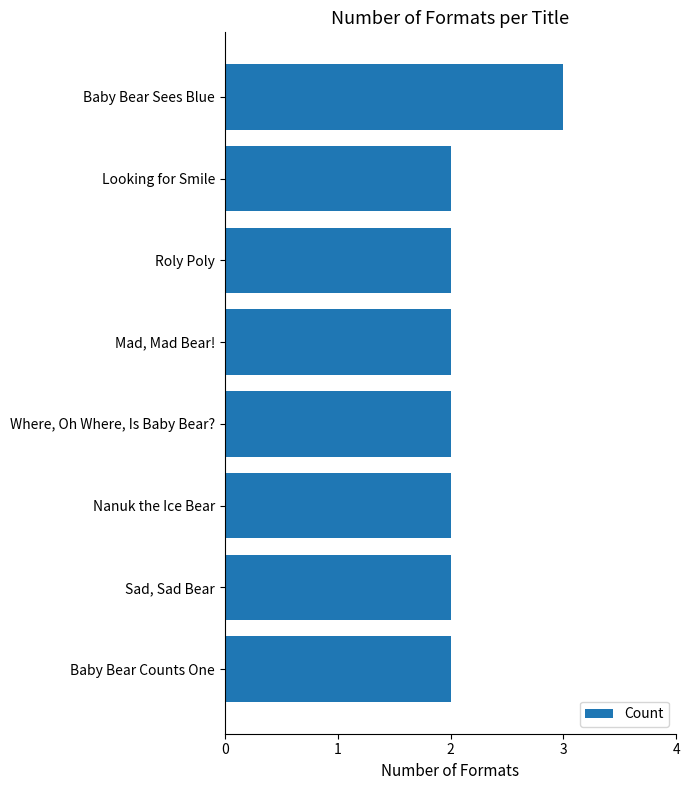

What is the greatest value displayed?

3